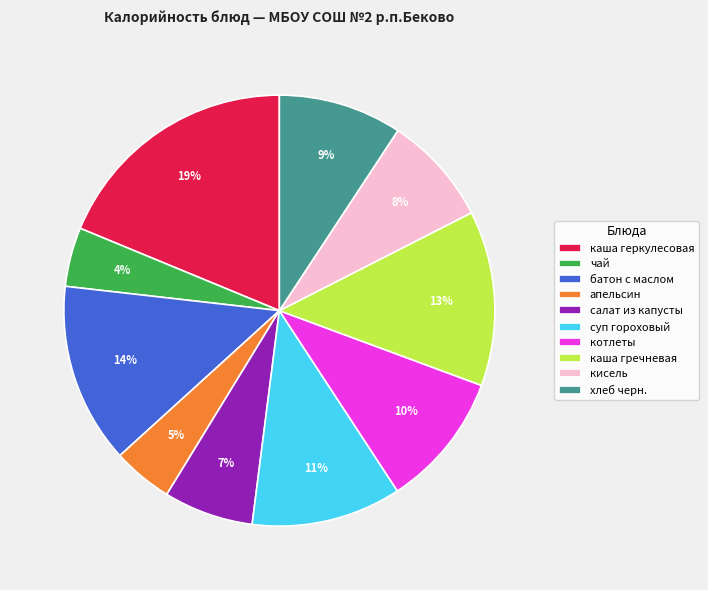

Is the sum of каша гречневая and чай greater than half?

No